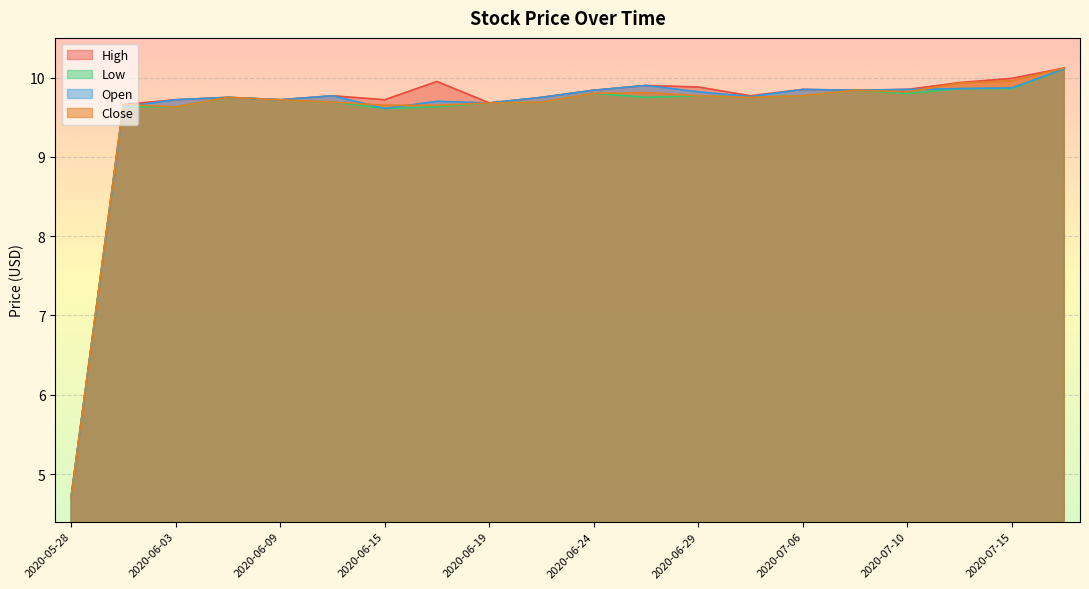

What are all the series names shown in the legend?

High, Low, Open, Close